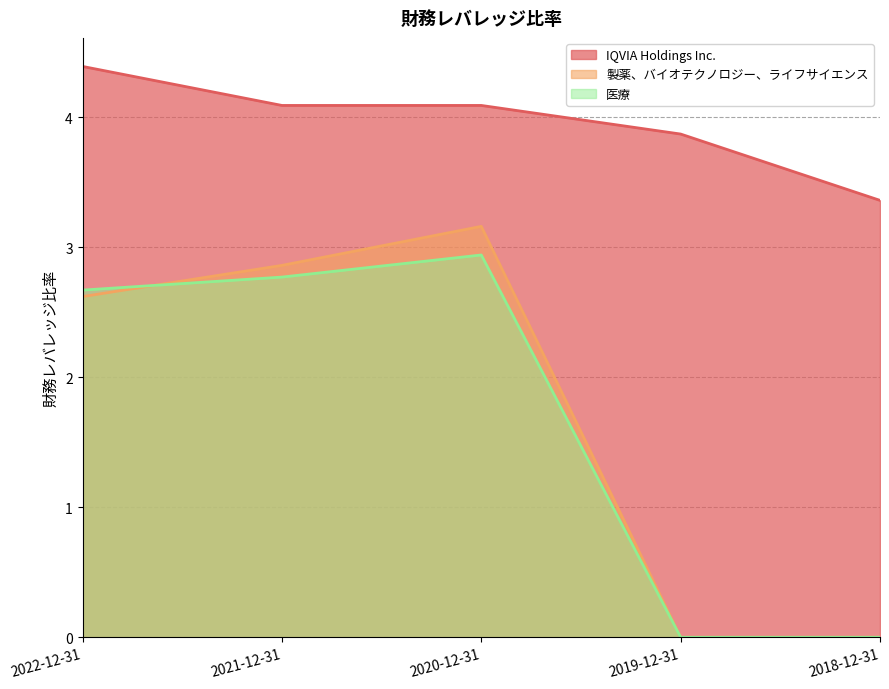

What is the value of the 医療 point at the 3rd from the left?

2.9